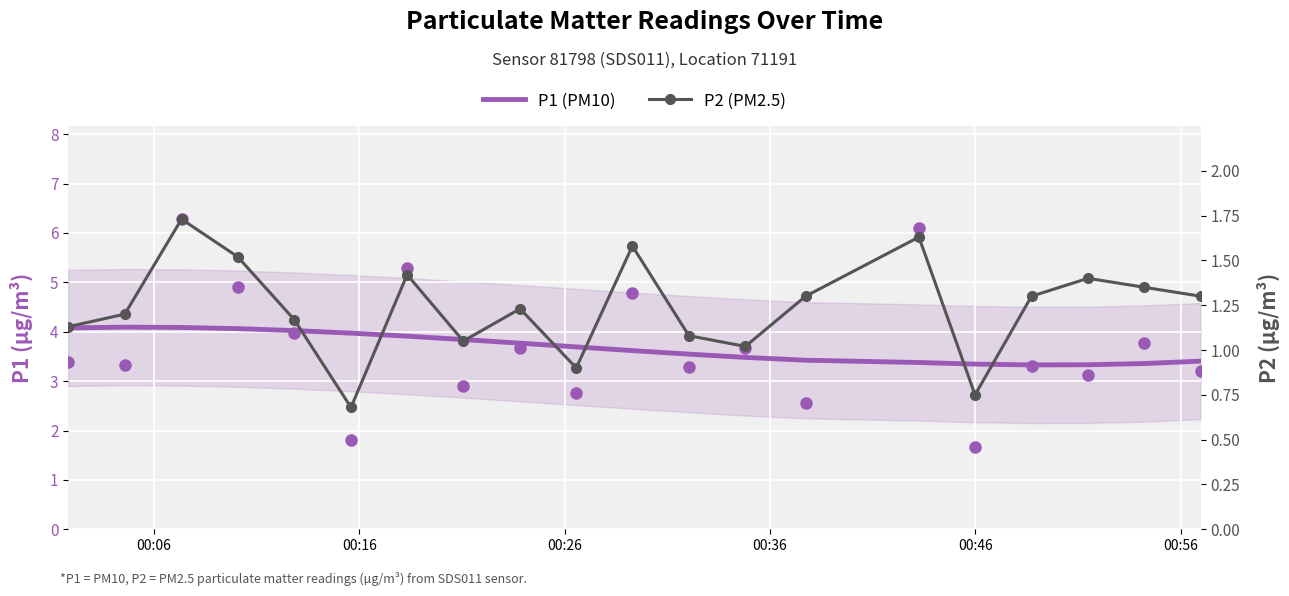

How many categories are shown in the chart?

20